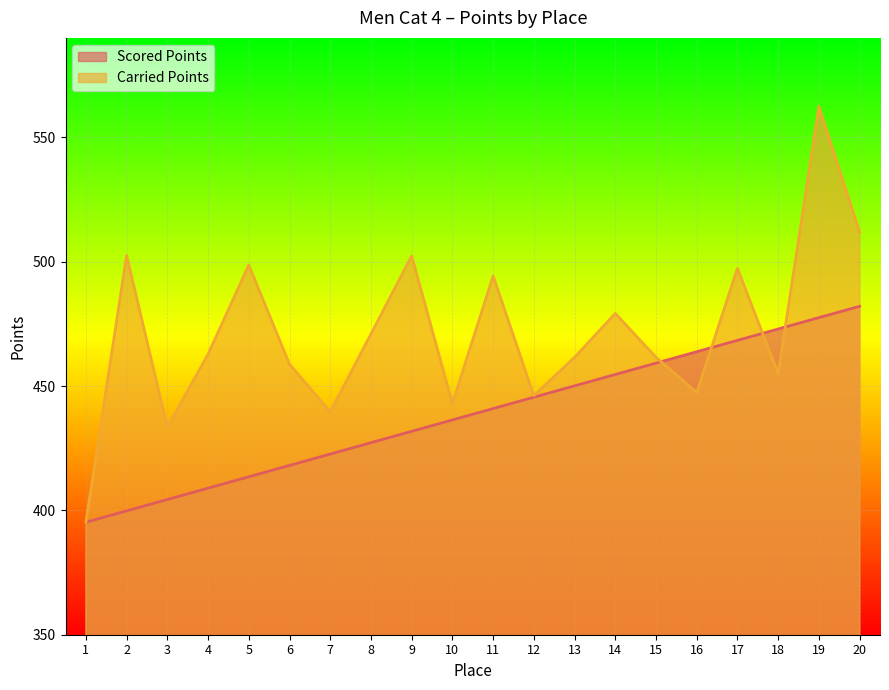

What is the minimum value shown in the chart?

395.2